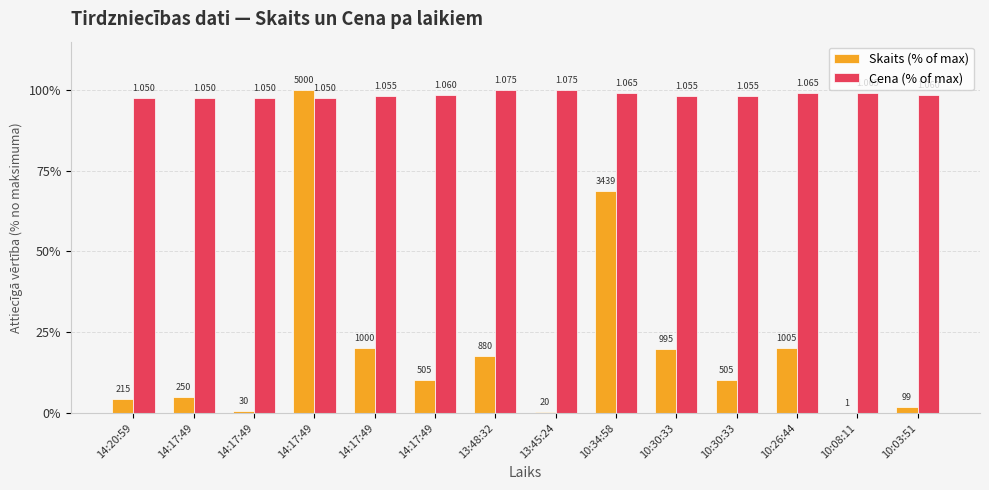

What is the difference between the maximum and minimum values in the Cena (% of max) series?

2.3